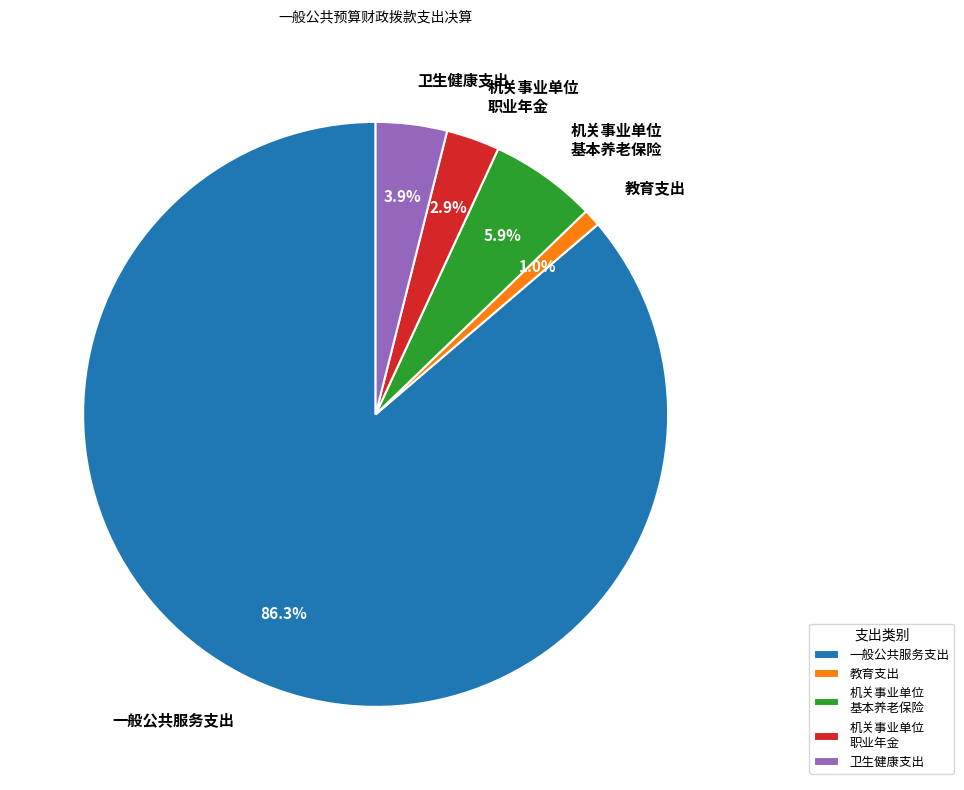

How many slices are in this pie chart?

5